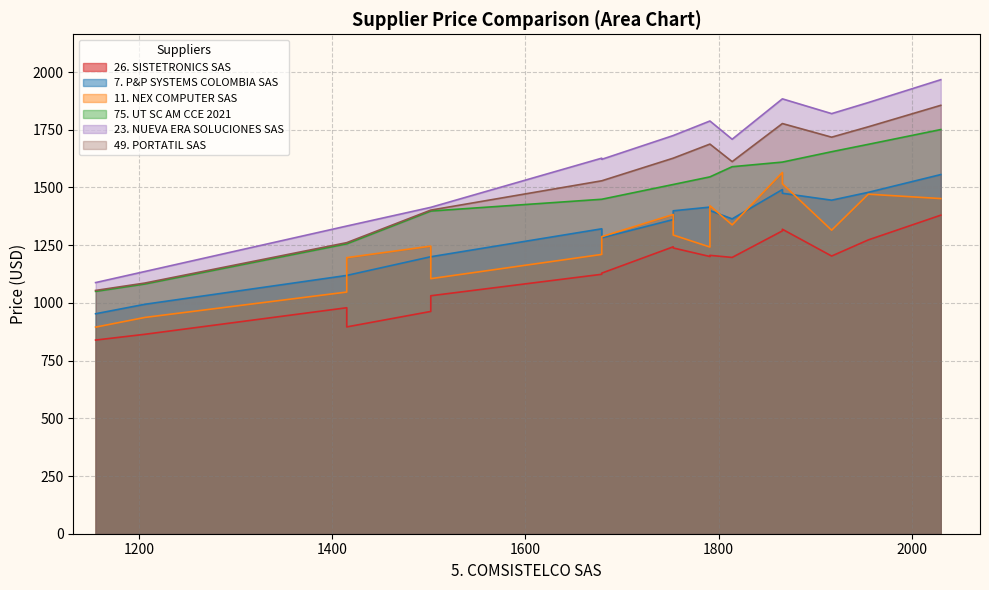

What is the smallest value displayed?

839